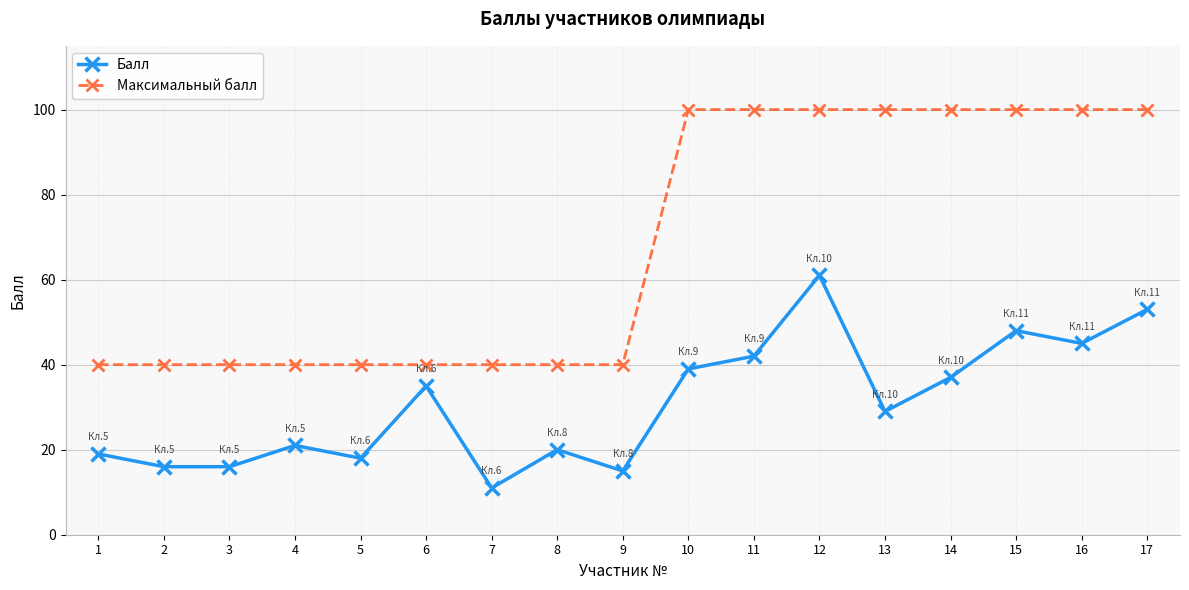

Which series has the widest spread of values?

Максимальный балл